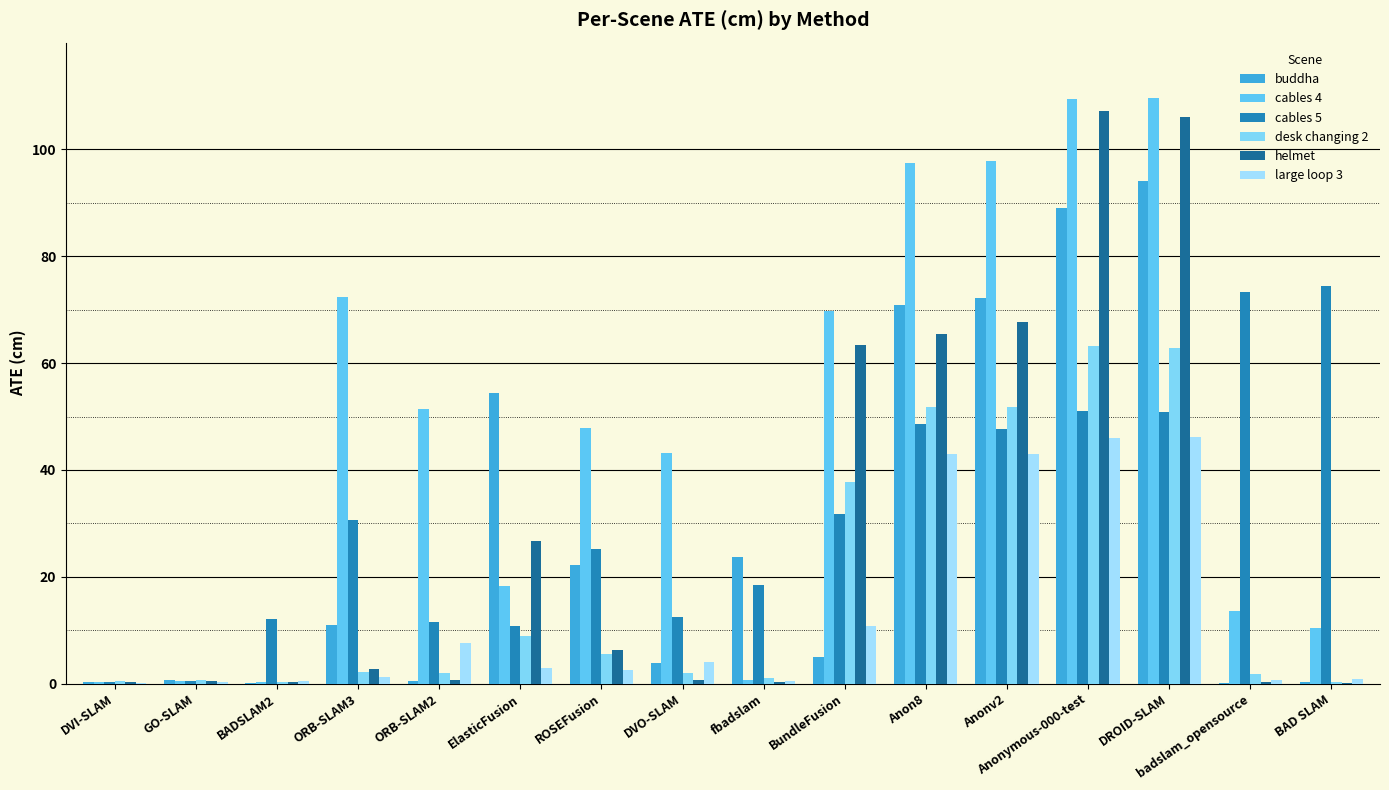

How many data points does each series have?

16